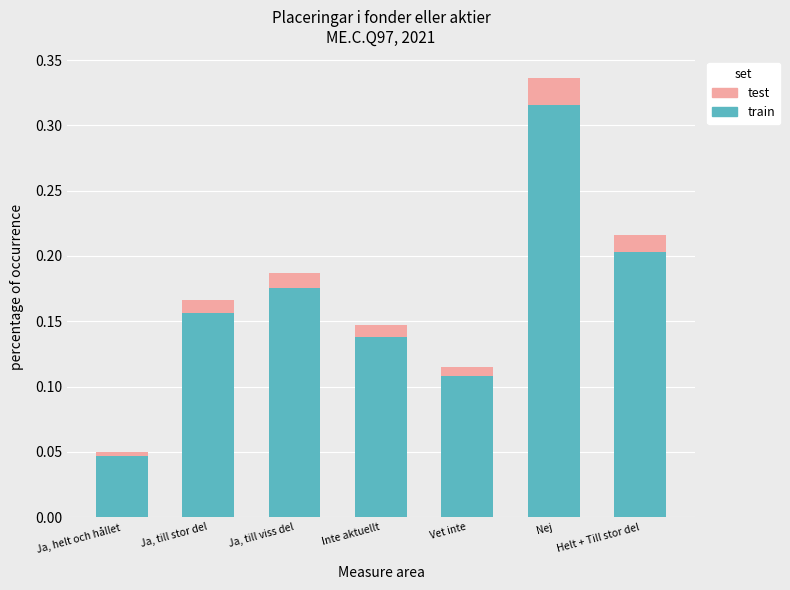

Does the chart contain any negative values?

No